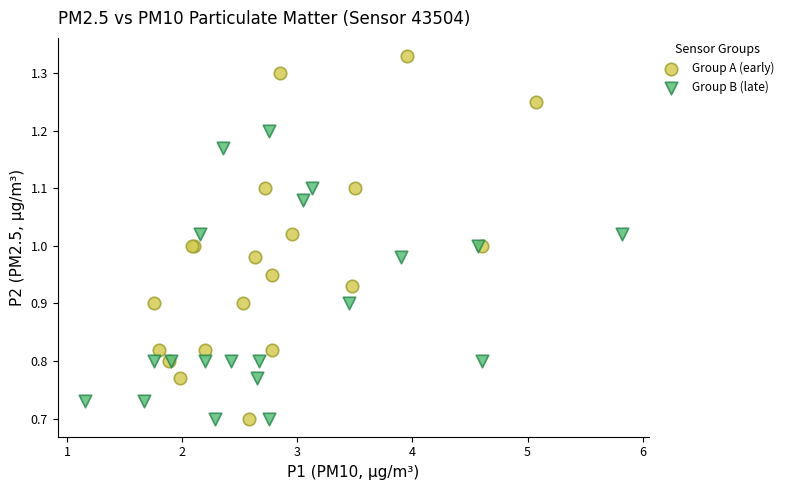

Which series has the widest spread of Y values?

Group A (early)